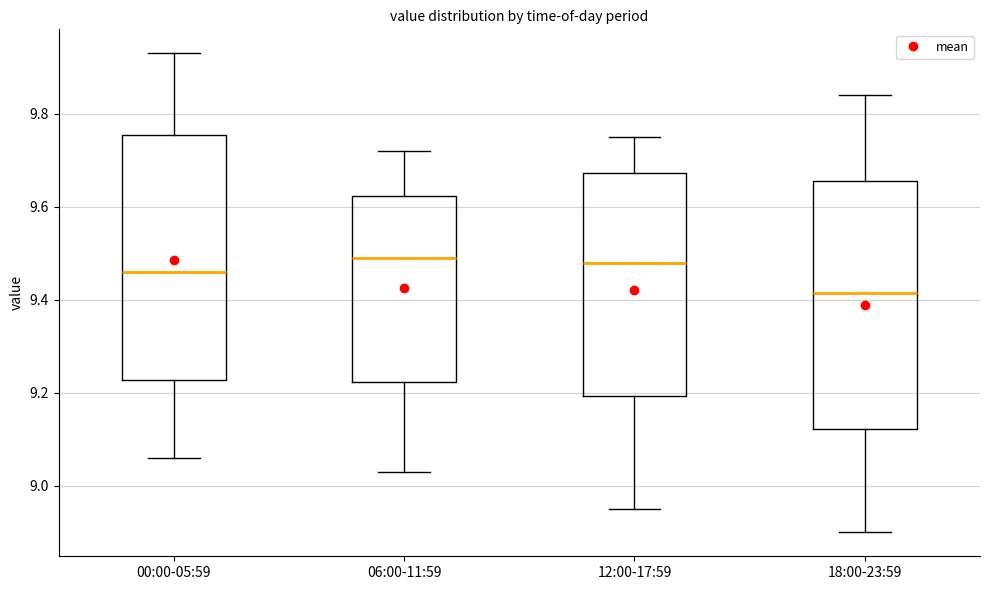

Reading left to right, transcribe this box plot: for each box, give where its median line is, the range the box spans, and where its two whiskers end, as read against the y-axis. The values are not printed on the chart, so give them approximately, as read against the axis.

00:00-05:59: median 9.46, box 9.22 to 9.76, whiskers 9.06 to 9.94
06:00-11:59: median 9.50, box 9.22 to 9.62, whiskers 9.04 to 9.72
12:00-17:59: median 9.48, box 9.20 to 9.68, whiskers 8.96 to 9.76
18:00-23:59: median 9.42, box 9.12 to 9.66, whiskers 8.90 to 9.84